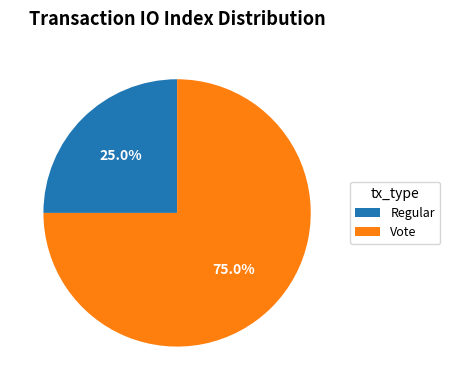

Is it true that Regular is 25% of the pie?

True